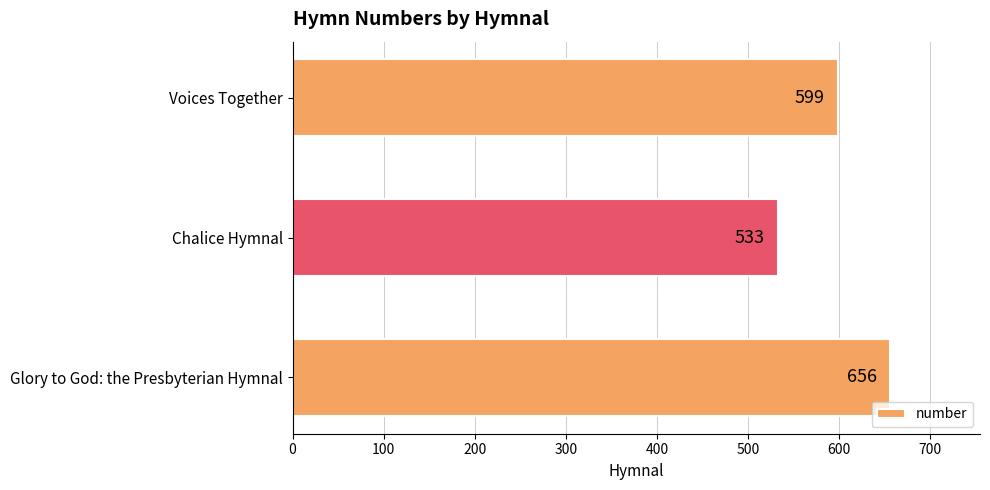

List the labels in order of value, smallest first.

Chalice Hymnal, Voices Together, Glory to God: the Presbyterian Hymnal